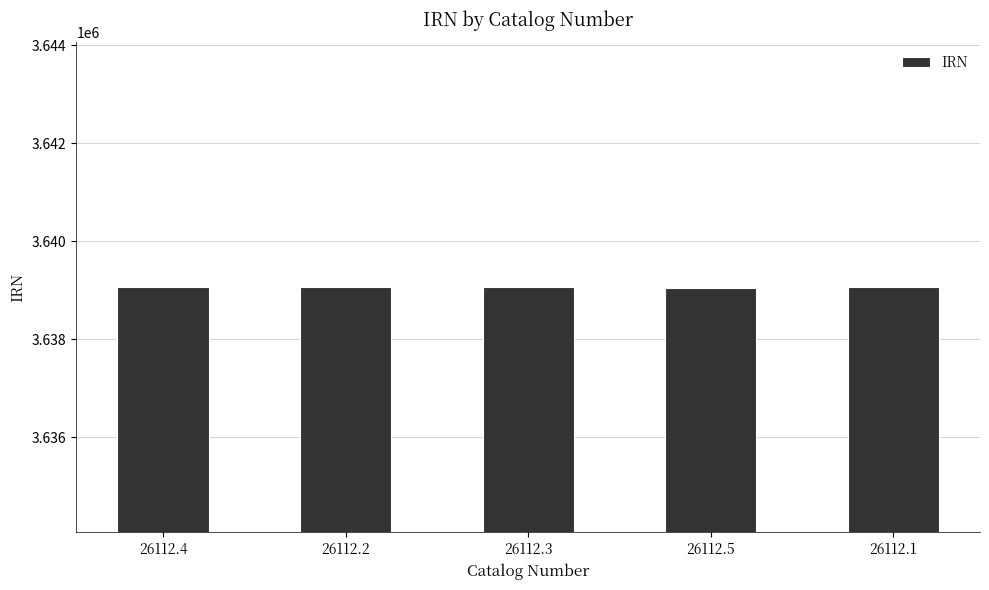

Where does the data first go above 3639060?

26112.2